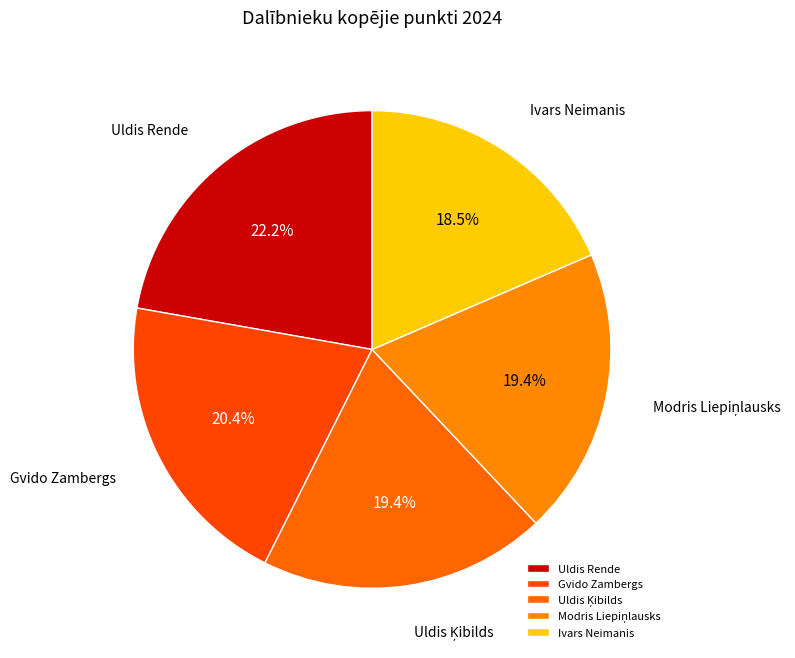

Between Uldis Rende and Ivars Neimanis, which is larger?

Uldis Rende